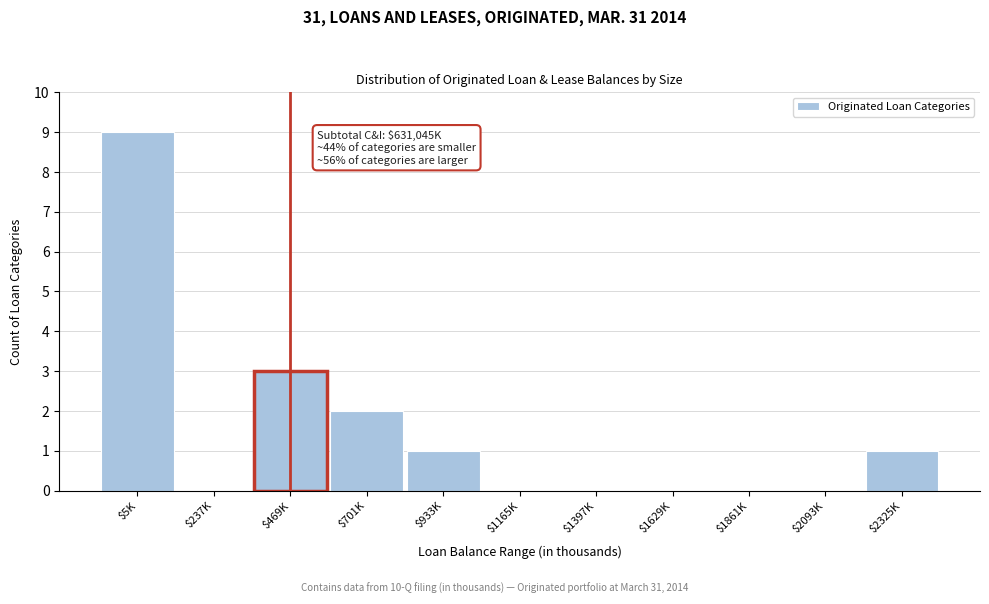

At which label is the value closest to 4?

$469K